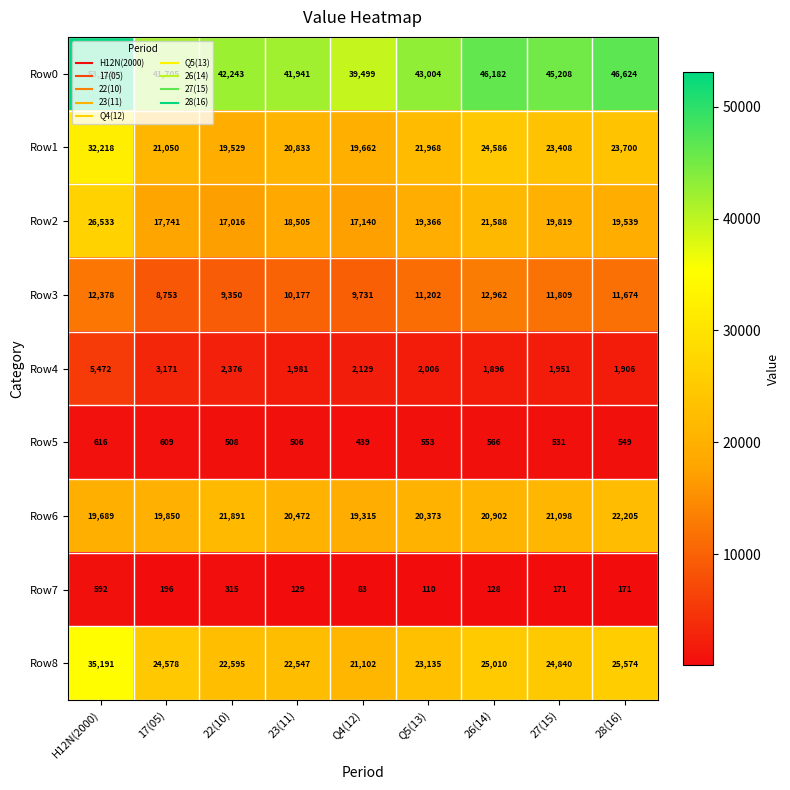

What is the difference between the Row4 values at 23(11) and 28(16)?

75